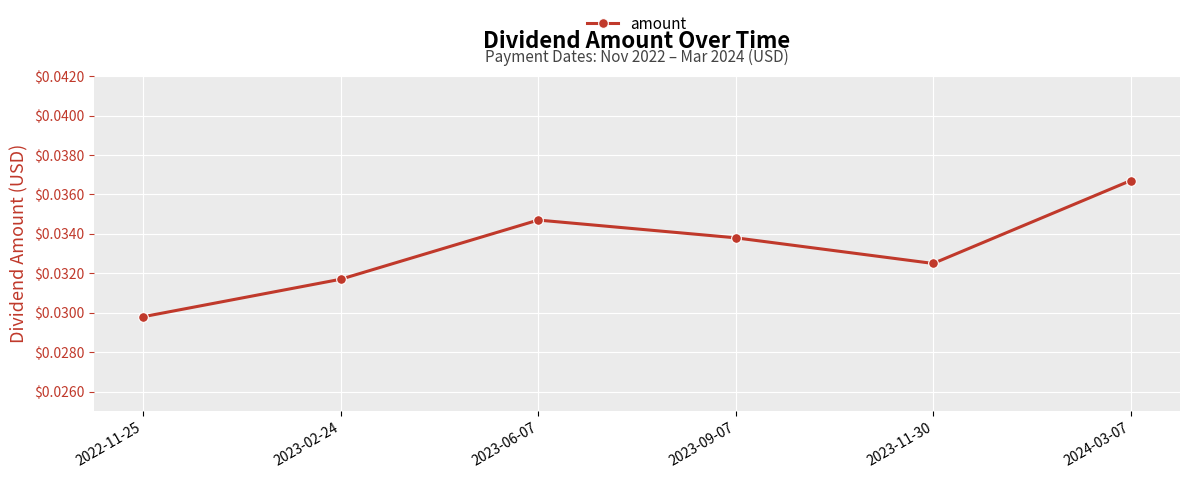

What position from the left is 2023-02-24?

2